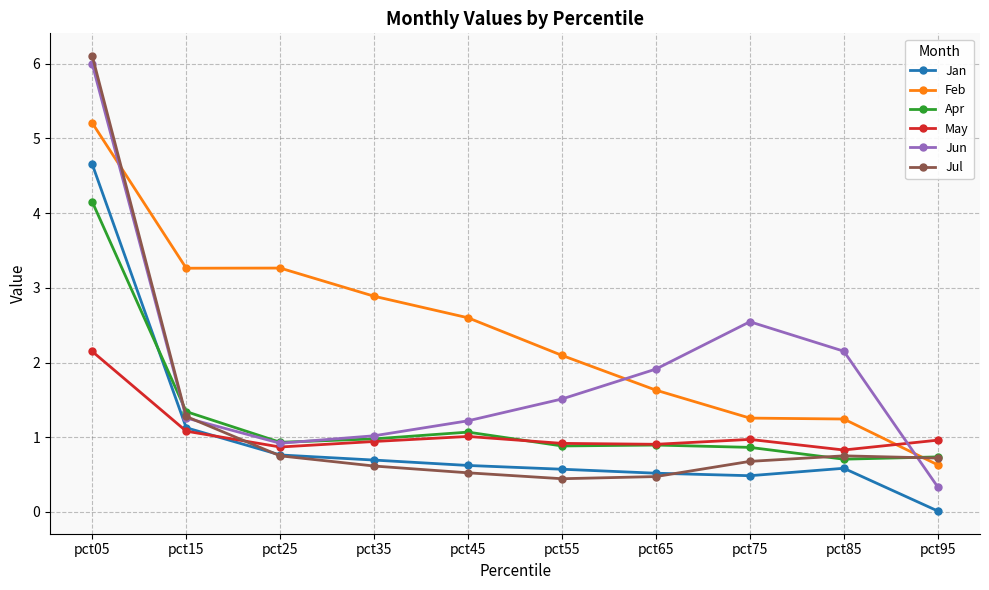

True or false: Apr has more than 0 interior local peaks.

True